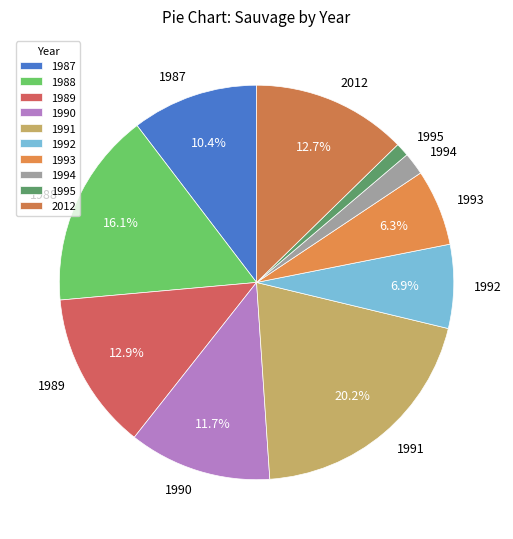

Between 1993 and 1990, which is larger?

1990